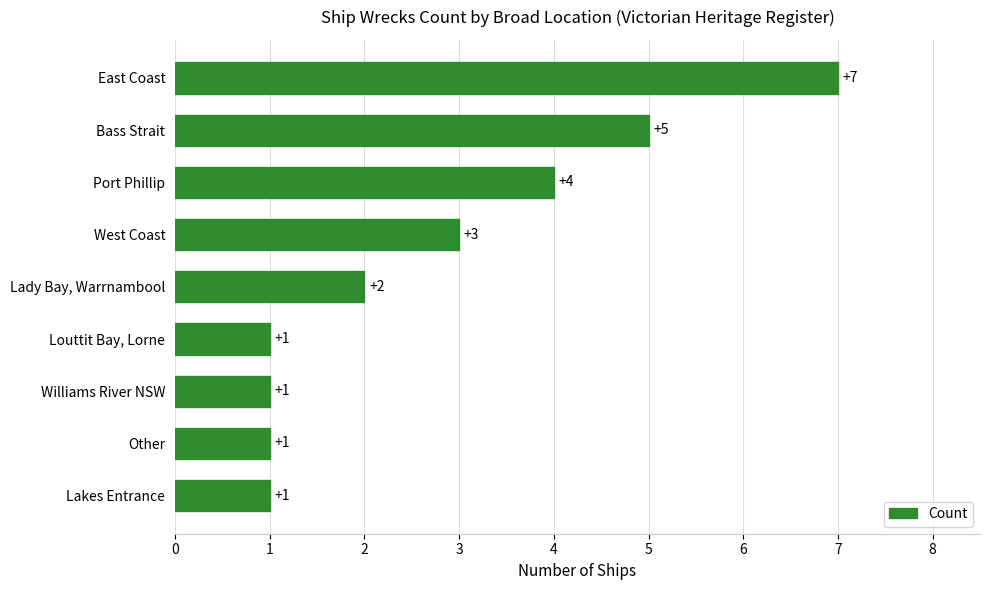

Is it true that the value at Lakes Entrance is 2?

False